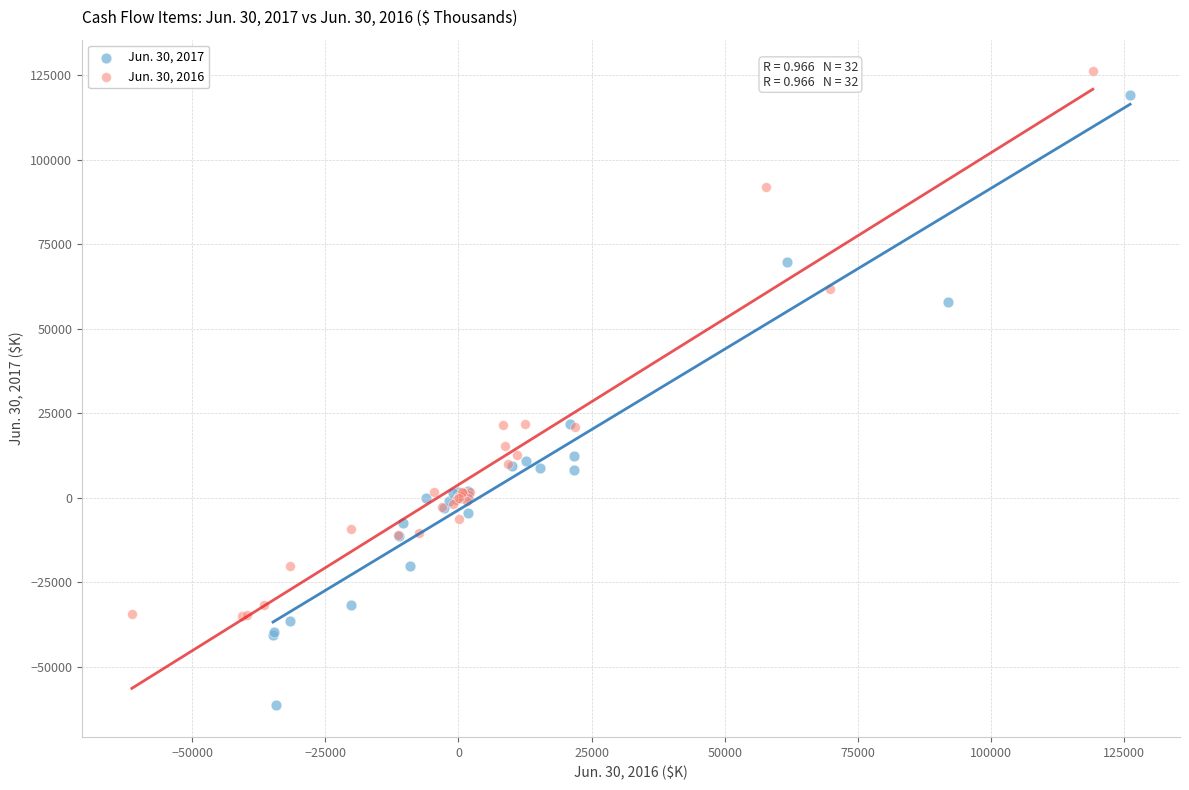

Which series has the largest Y range (max minus min)?

Jun. 30, 2017